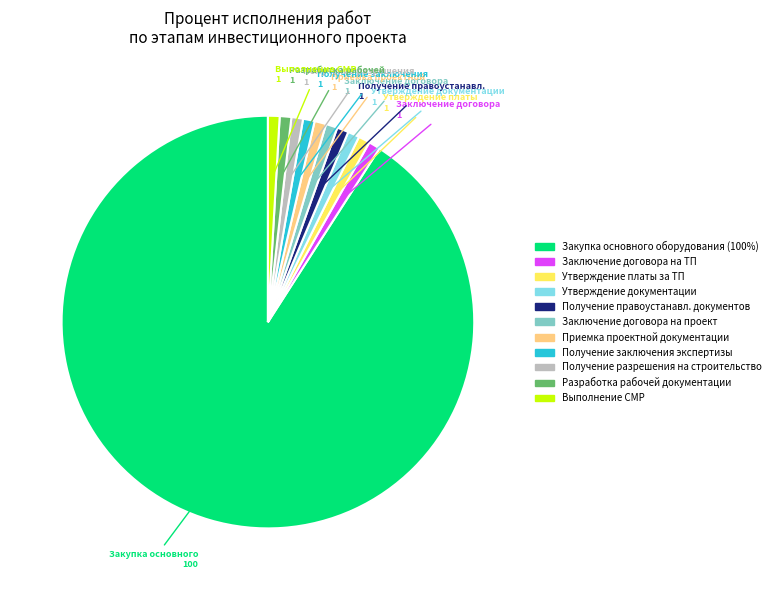

What is the majority slice?

Закупка основного оборудования